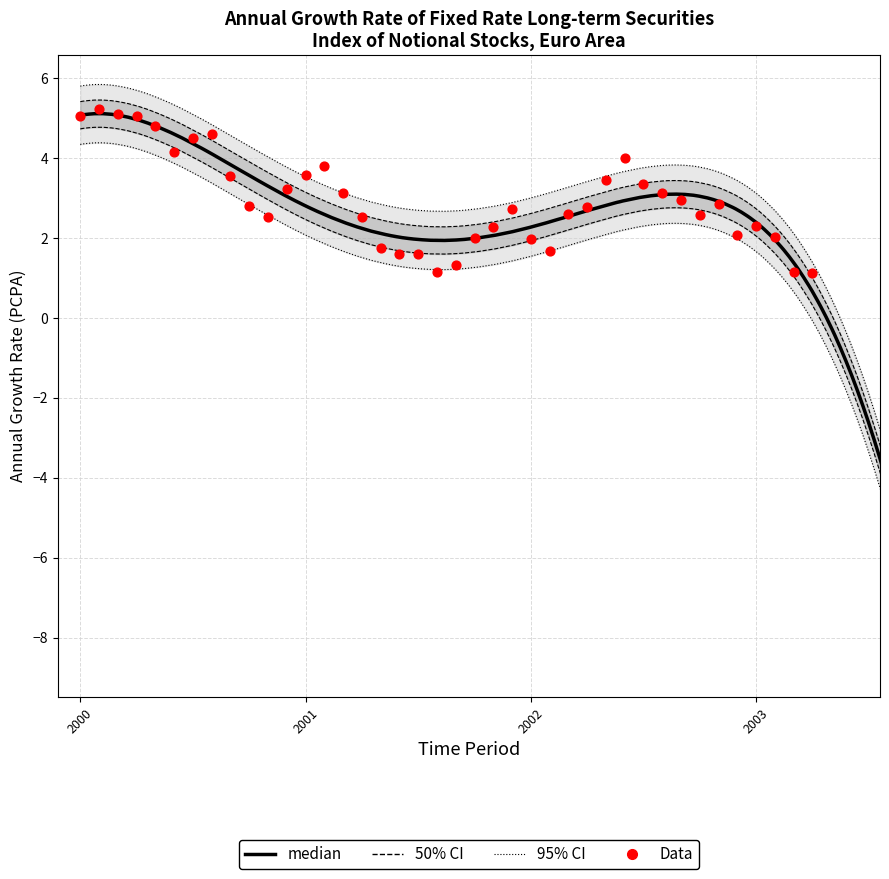

Between 2001-01 and 2002-07, which is larger?

2001-01